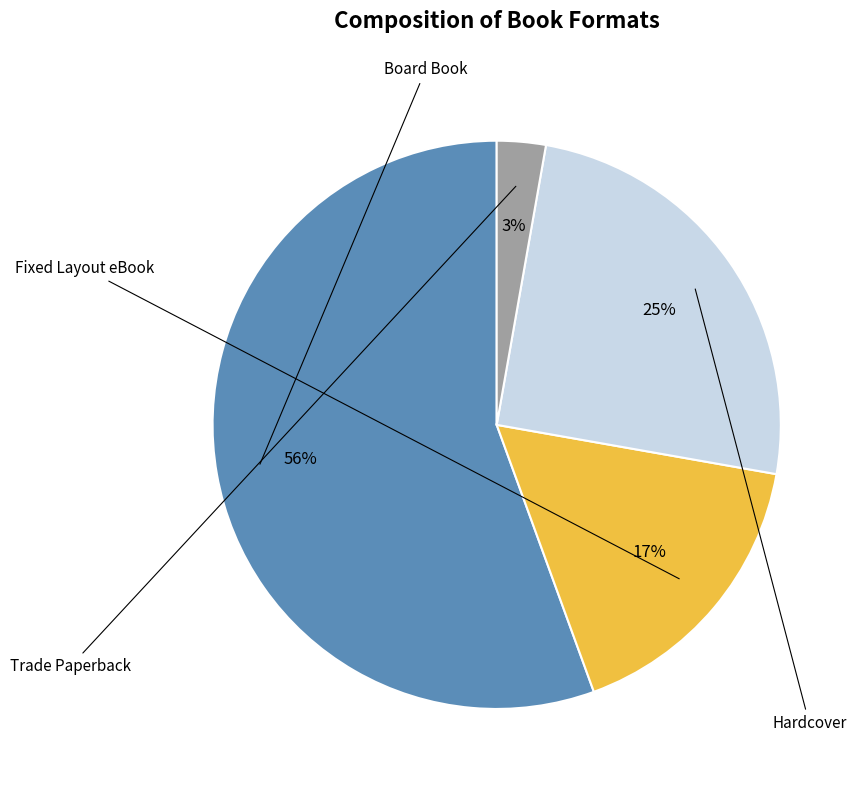

To the nearest percent, what is the average slice percentage?

25%